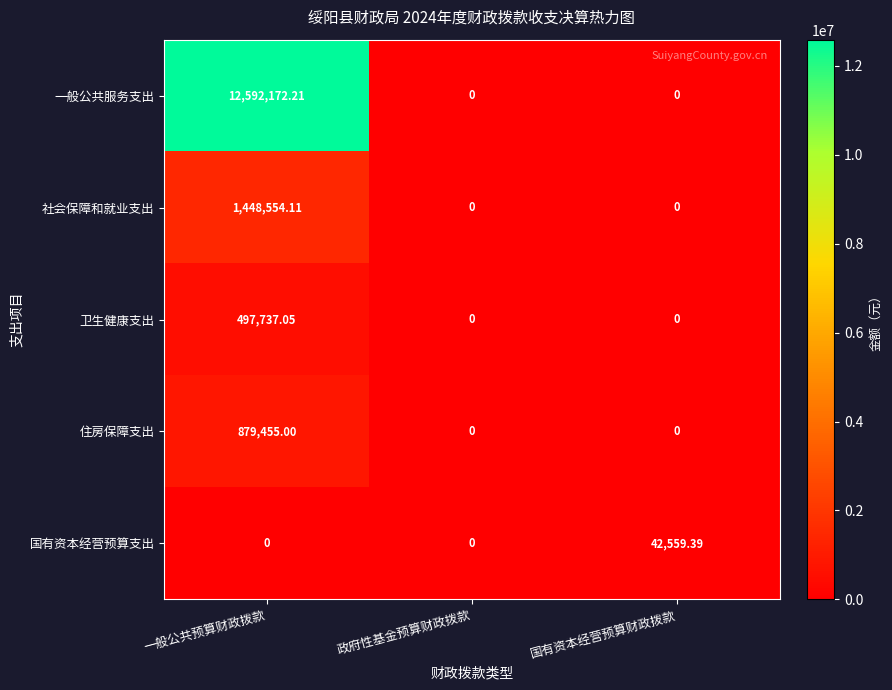

At which label does 卫生健康支出 reach its peak?

一般公共预算财政拨款